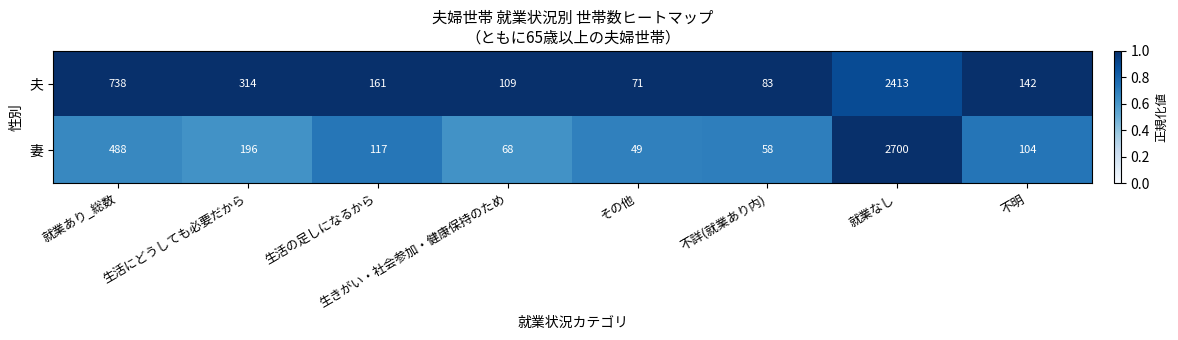

How many distinct data groups are displayed?

2